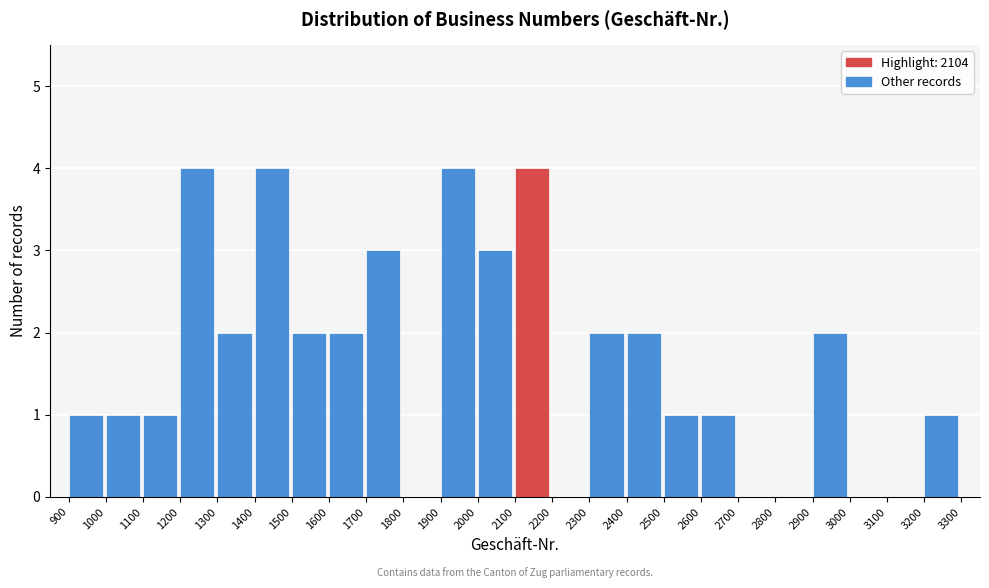

Reading left to right, list every bar in this chart as the range it spans on the x-axis followed by its height. The values are not printed on the chart, so give them approximately, as read against the axis.

900 to 1000: 1
1000 to 1100: 1
1100 to 1200: 1
1200 to 1300: 4
1300 to 1400: 2
1400 to 1500: 4
1500 to 1600: 2
1600 to 1700: 2
1700 to 1800: 3
1800 to 1900: 0
1900 to 2000: 4
2000 to 2100: 3
2100 to 2200: 4
2200 to 2300: 0
2300 to 2400: 2
2400 to 2500: 2
2500 to 2600: 1
2600 to 2700: 1
2700 to 2800: 0
2800 to 2900: 0
2900 to 3000: 2
3000 to 3100: 0
3100 to 3200: 0
3200 to 3300: 1